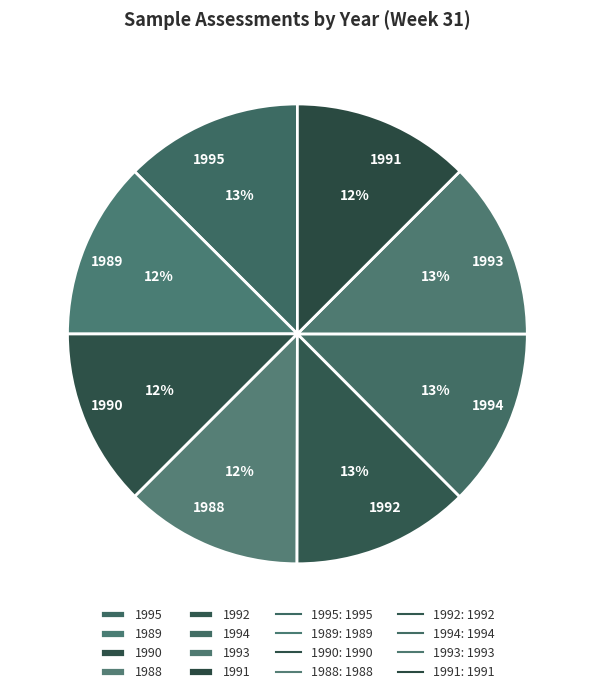

How many segments does this pie chart have?

8